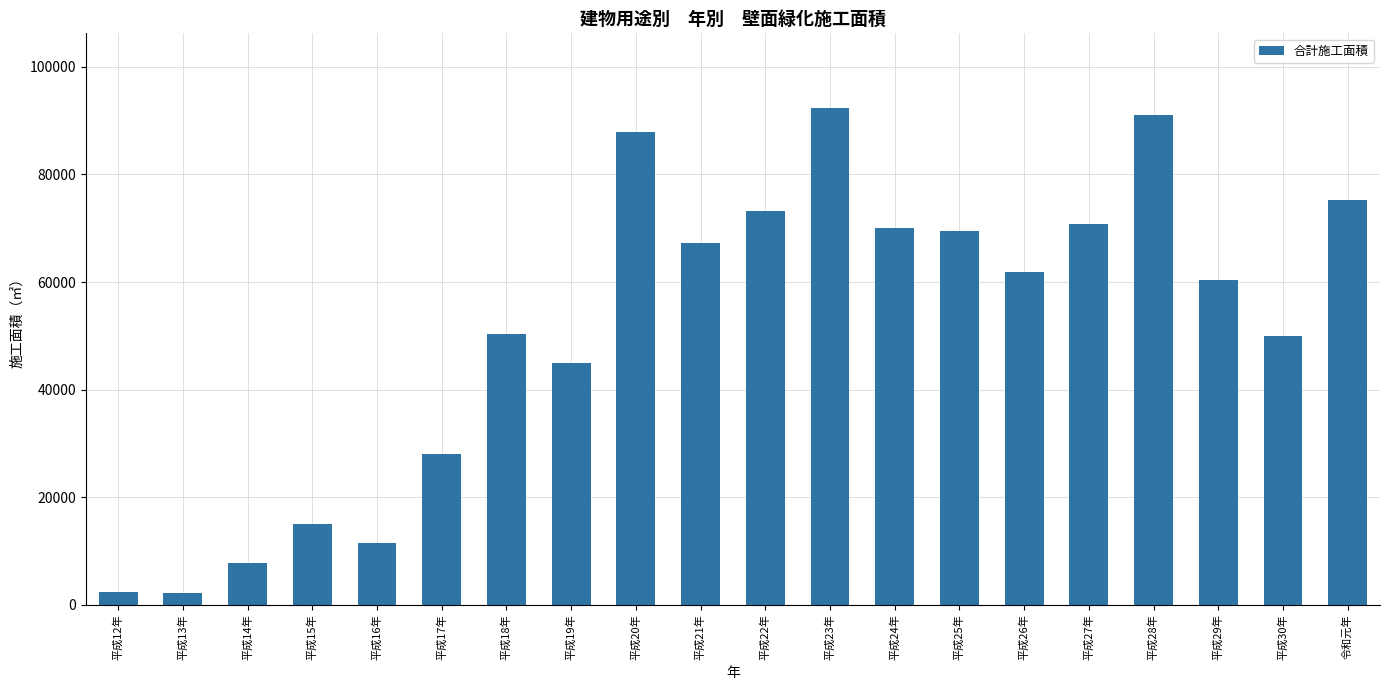

What is the difference between the second highest and second lowest values?

88764.8